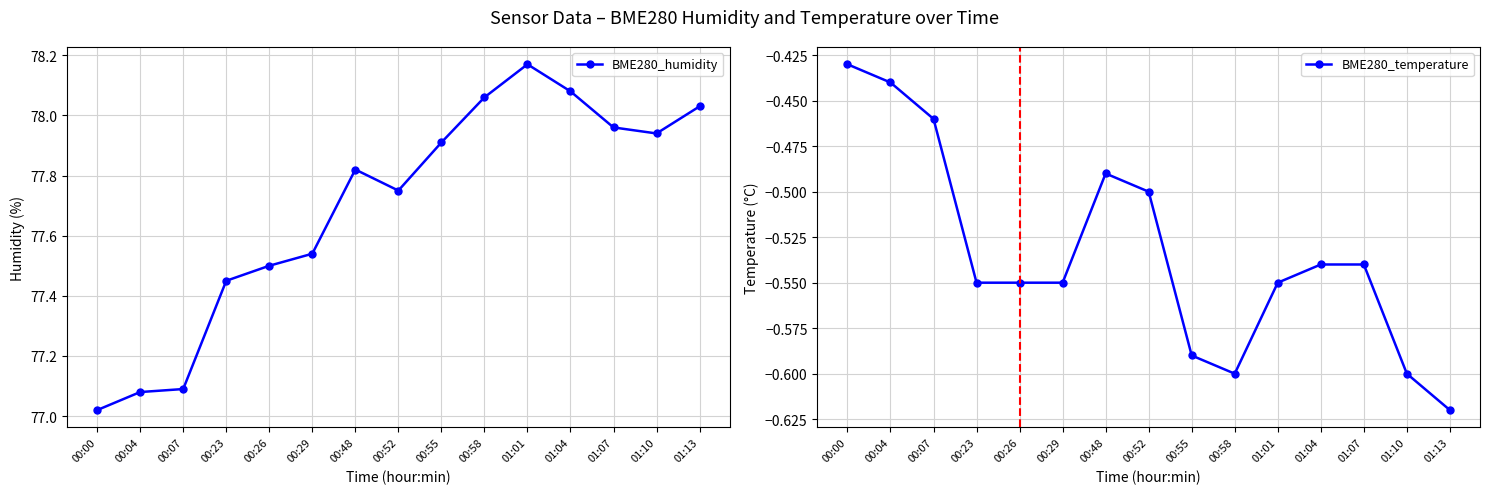

True or false: BME280_temperature and BME280_humidity cross at least once.

False